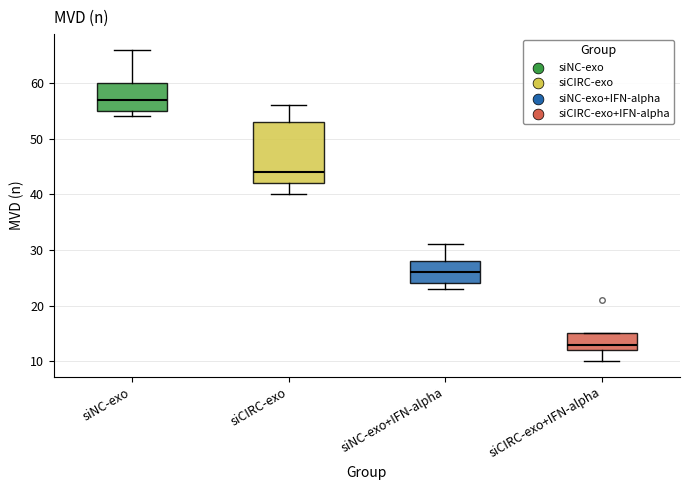

Which box has the highest median line?

siNC-exo